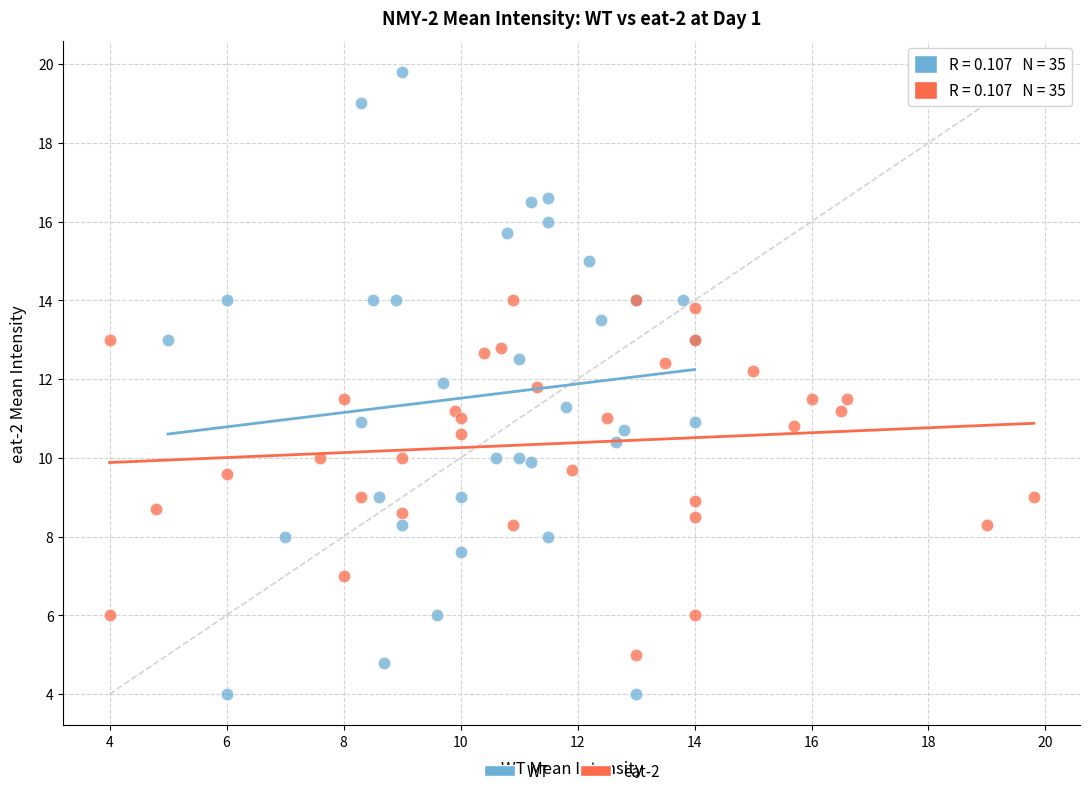

Which series reaches the minimum Y coordinate?

WT